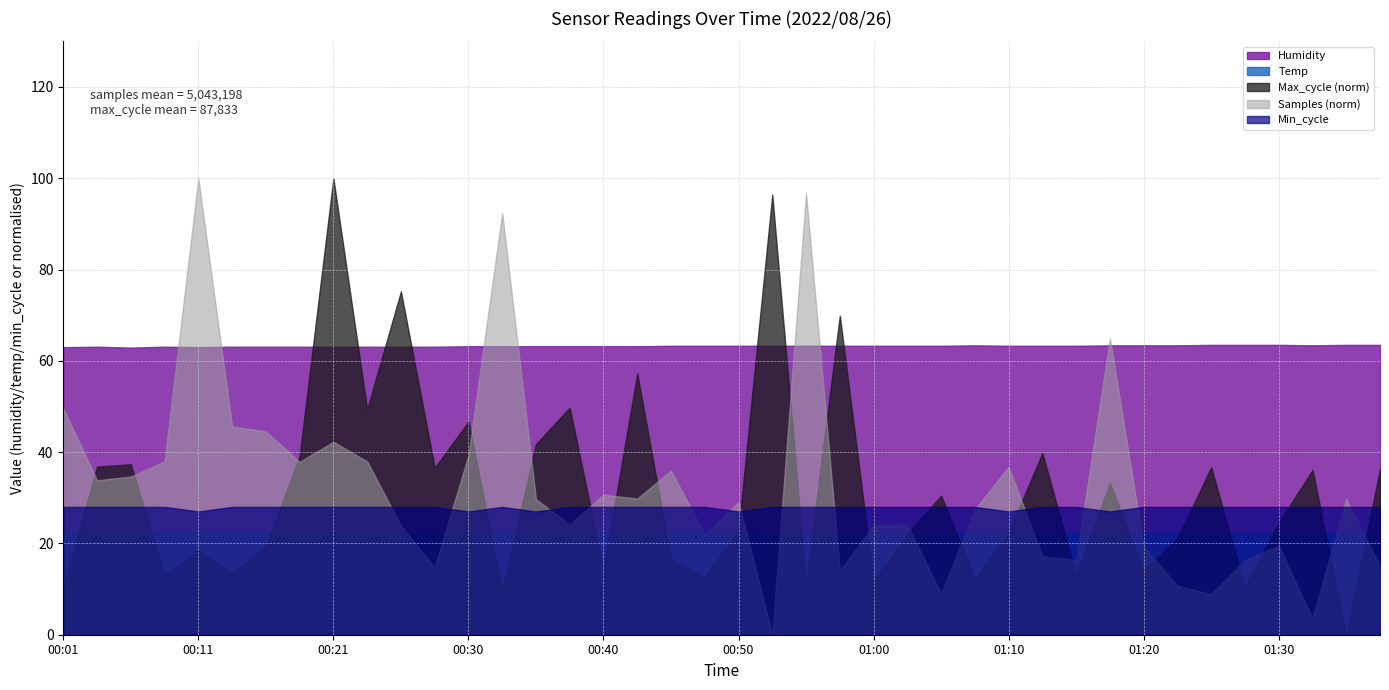

Is it true that Max_cycle equals 86572.0 at 01:35?

True